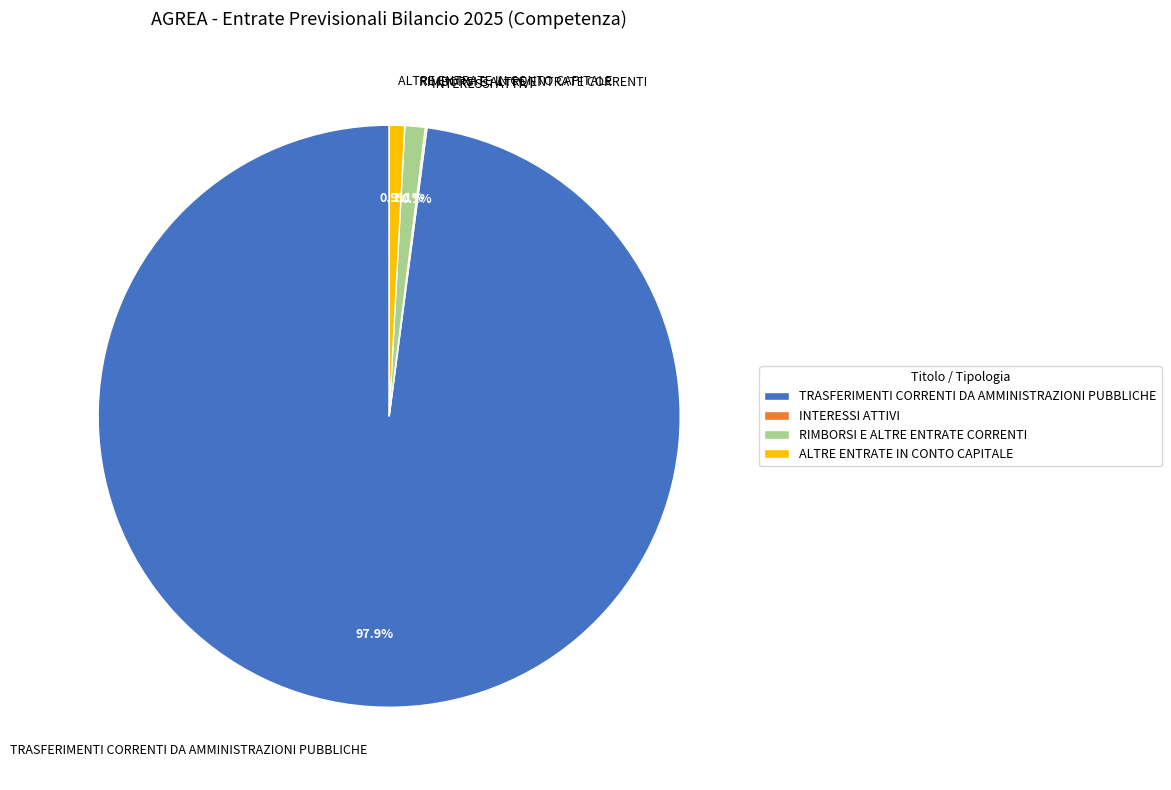

Which category accounts for the majority?

TRASFERIMENTI CORRENTI DA AMMINISTRAZIONI PUBBLICHE